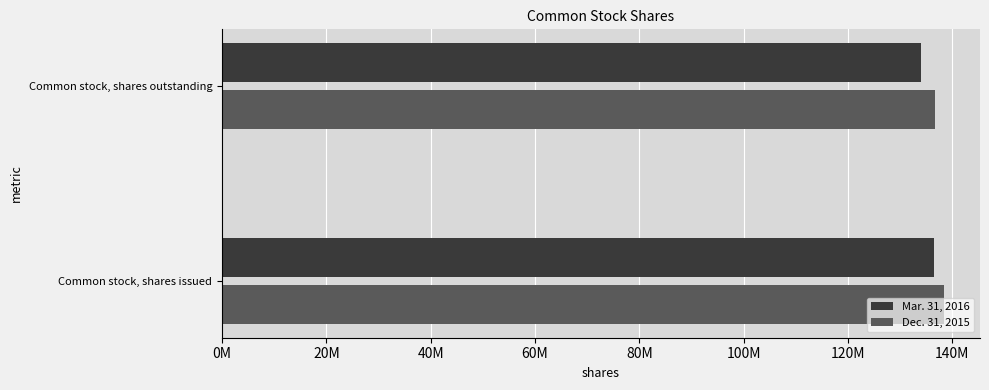

What position from the left is Common stock, shares issued?

1